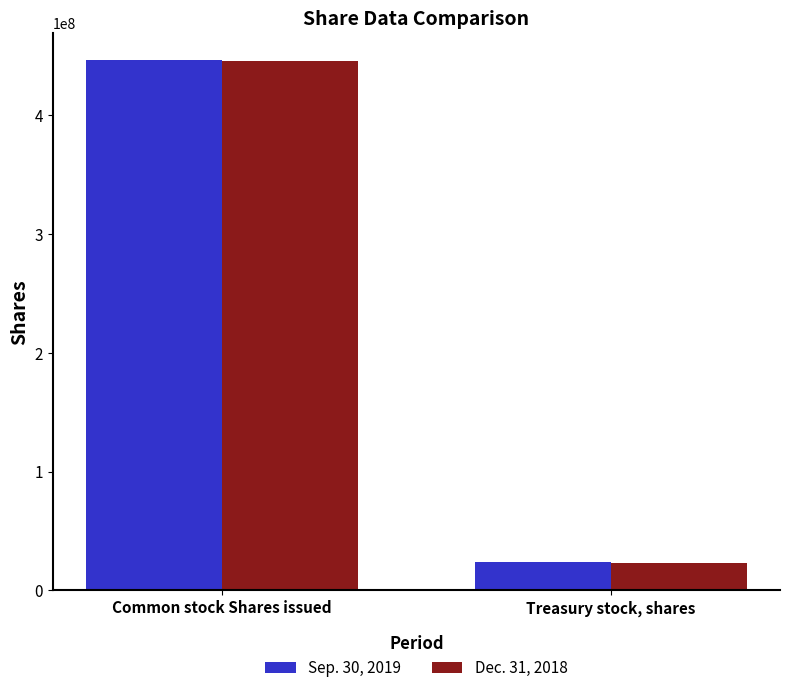

How many Sep. 30, 2019 values are between 23600000 and 446900000?

2